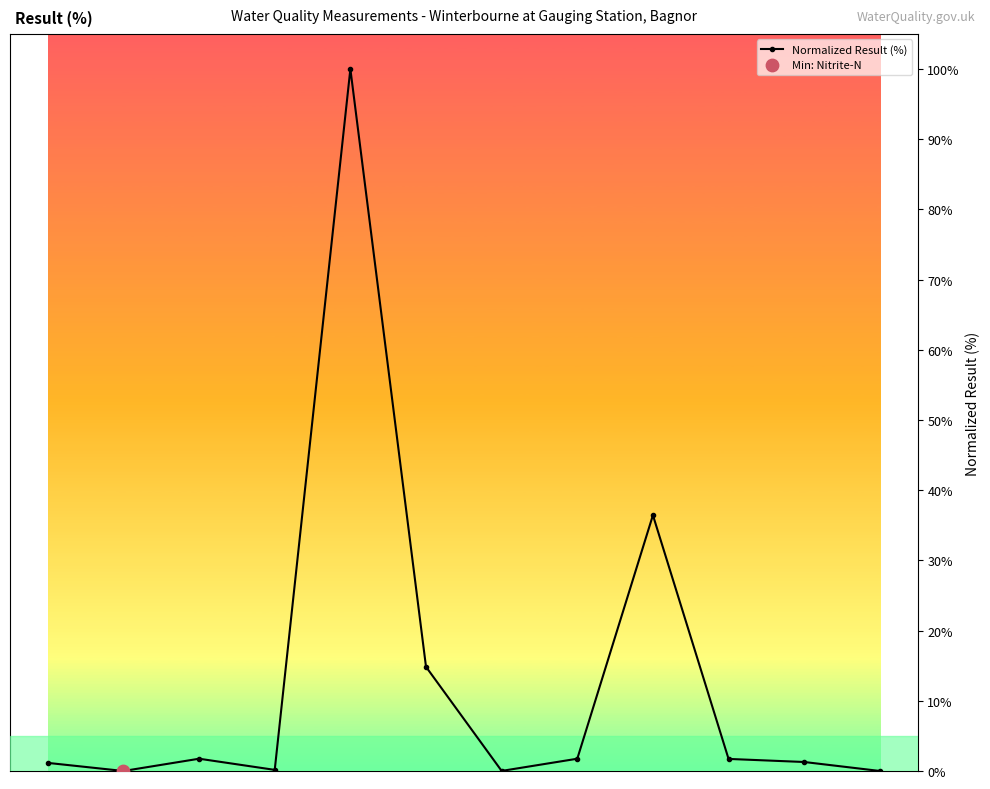

What is the average value?

13.3